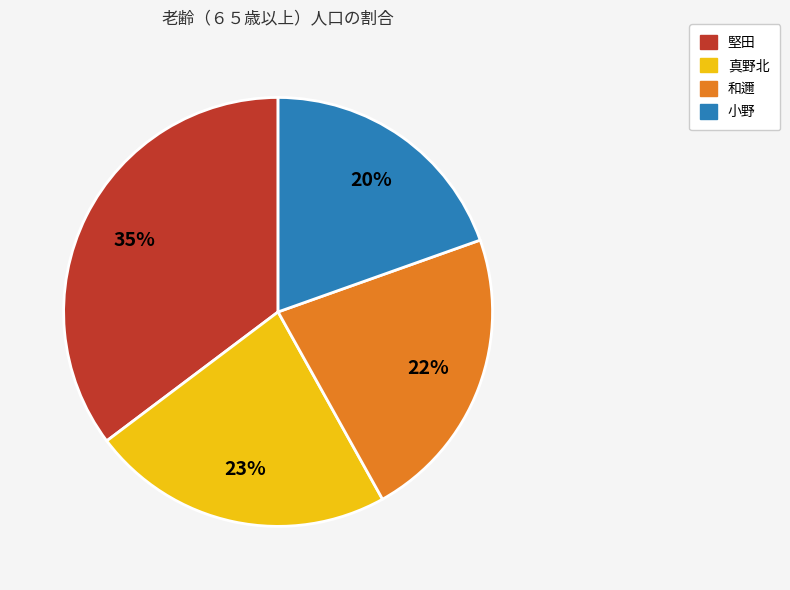

Between 真野北 and 小野, which is larger?

真野北